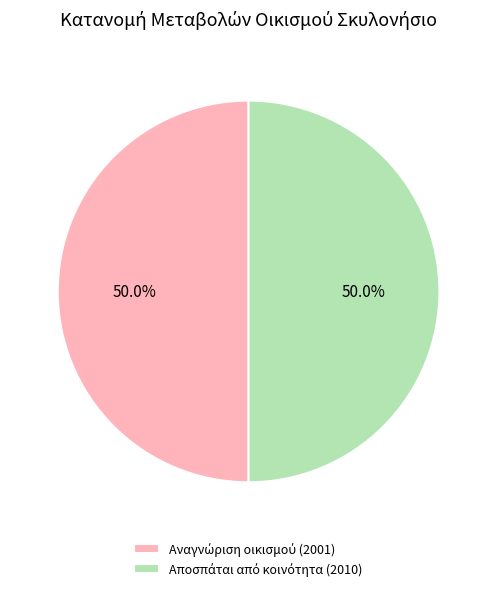

How many segments does this pie chart have?

2